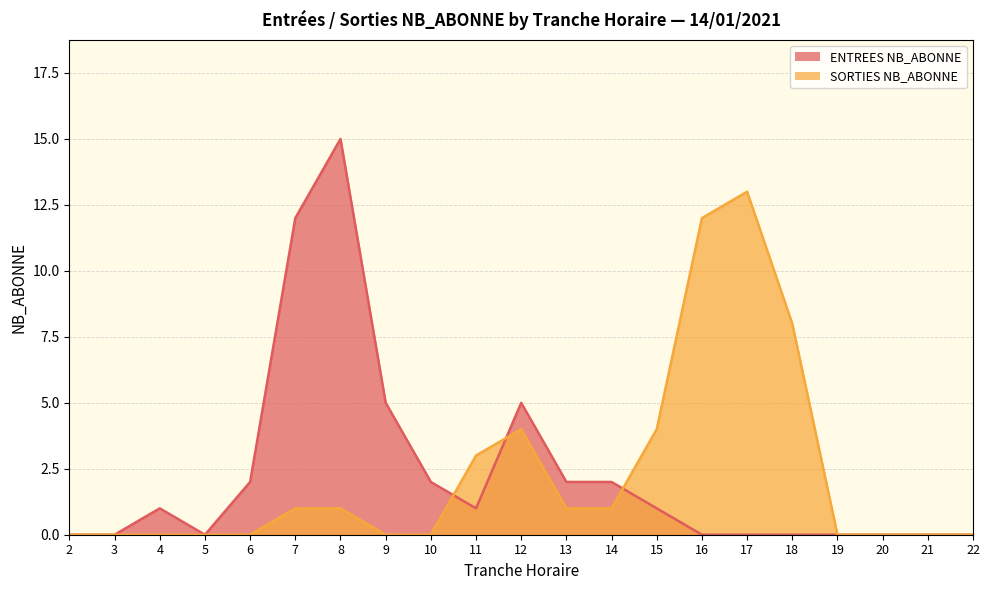

Reading right to left, list all the values displayed in this chart.

ENTREES NB_ABONNE: 22=0	21=0	20=0	19=0	18=0	17=0	16=0	15=1	14=2	13=2	12=5	11=1	10=2	9=5	8=15	7=12	6=2	5=0	4=1	3=0	2=0
SORTIES NB_ABONNE: 22=0	21=0	20=0	19=0	18=8	17=13	16=12	15=4	14=1	13=1	12=4	11=3	10=0	9=0	8=1	7=1	6=0	5=0	4=0	3=0	2=0